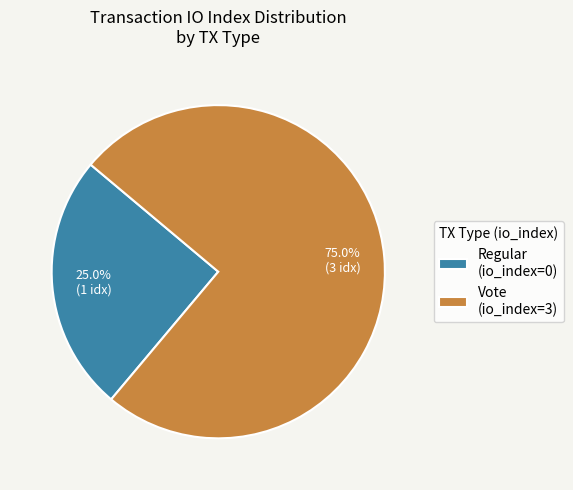

To the nearest percent, what is the average slice percentage?

50%